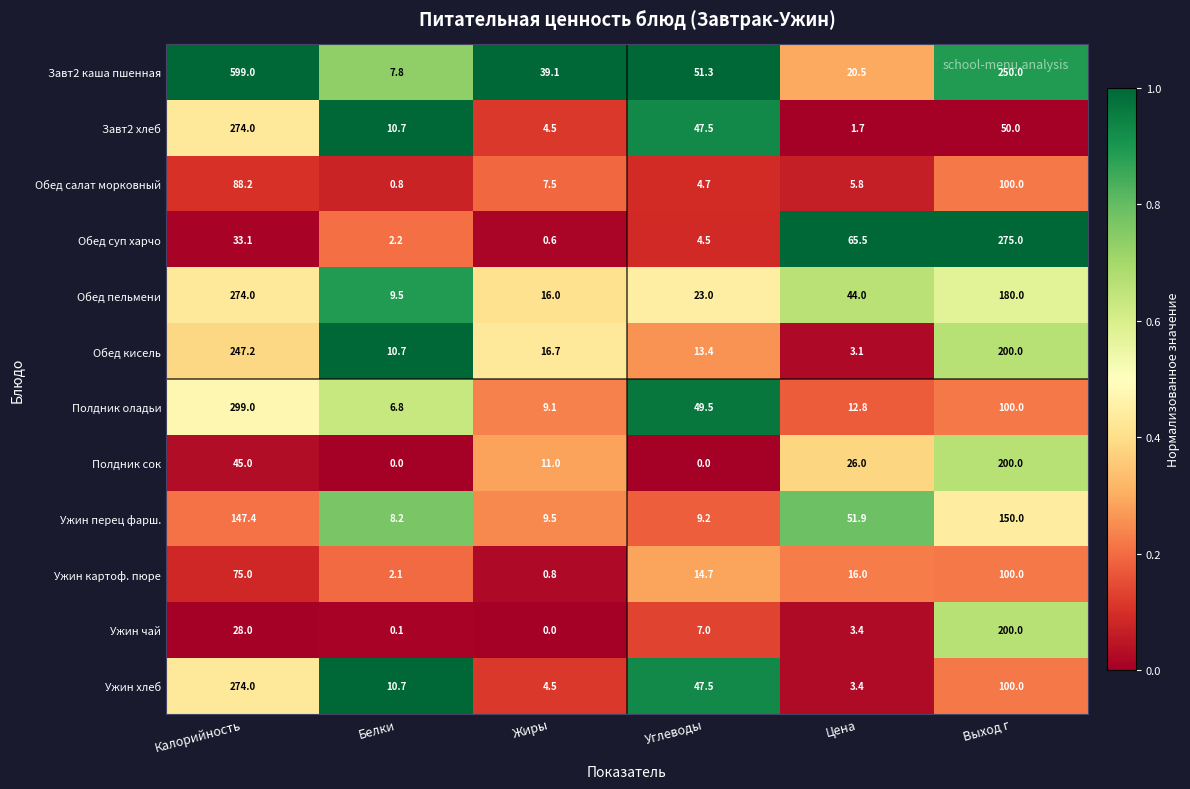

Rank the categories by Ужин чай value from lowest to highest.

Жиры, Белки, Цена, Углеводы, Калорийность, Выход г